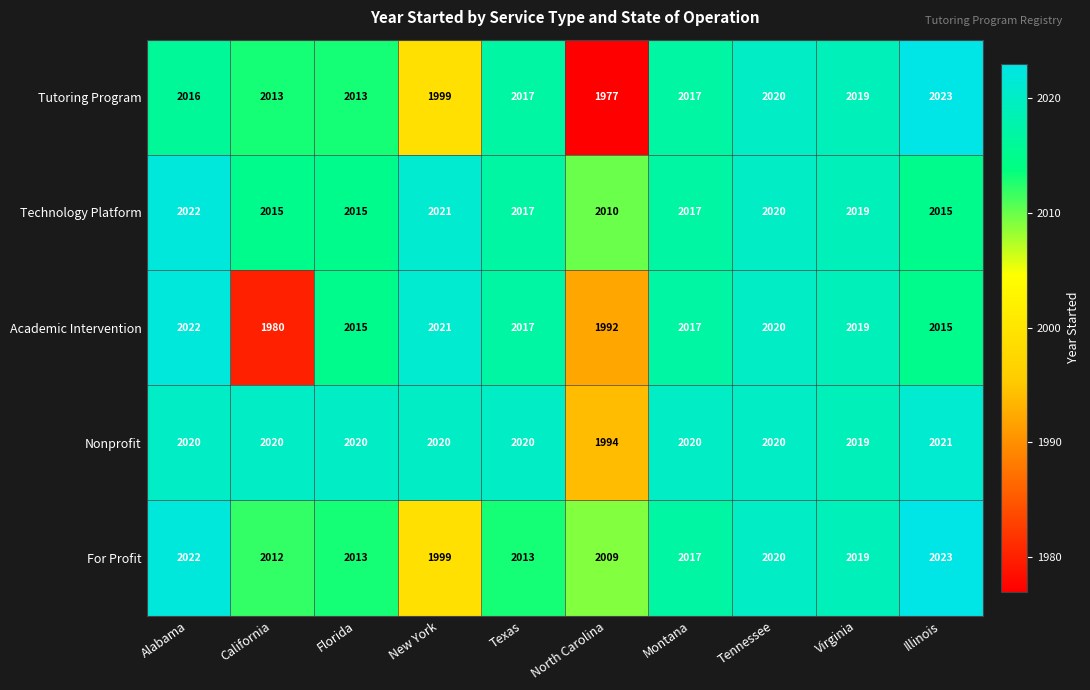

Which series has the widest spread of values?

Tutoring Program